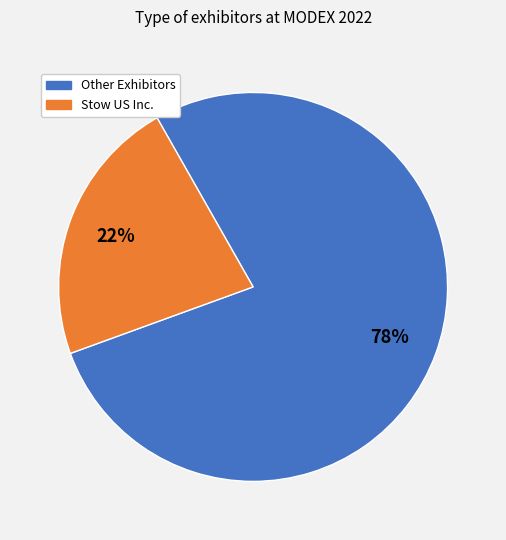

To the nearest percent, what is the average slice percentage?

50%